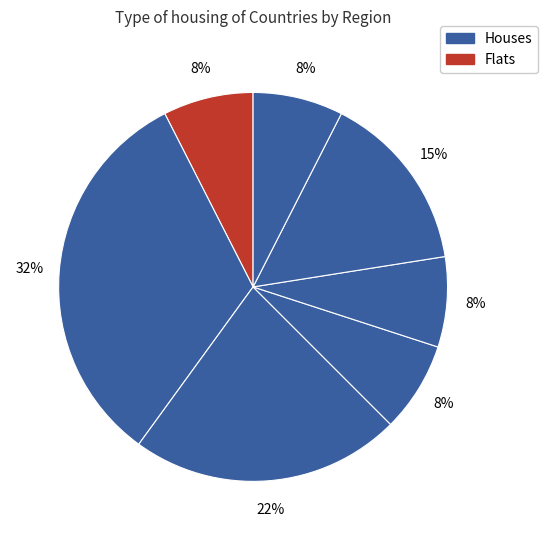

Count the number of slices in the pie.

7